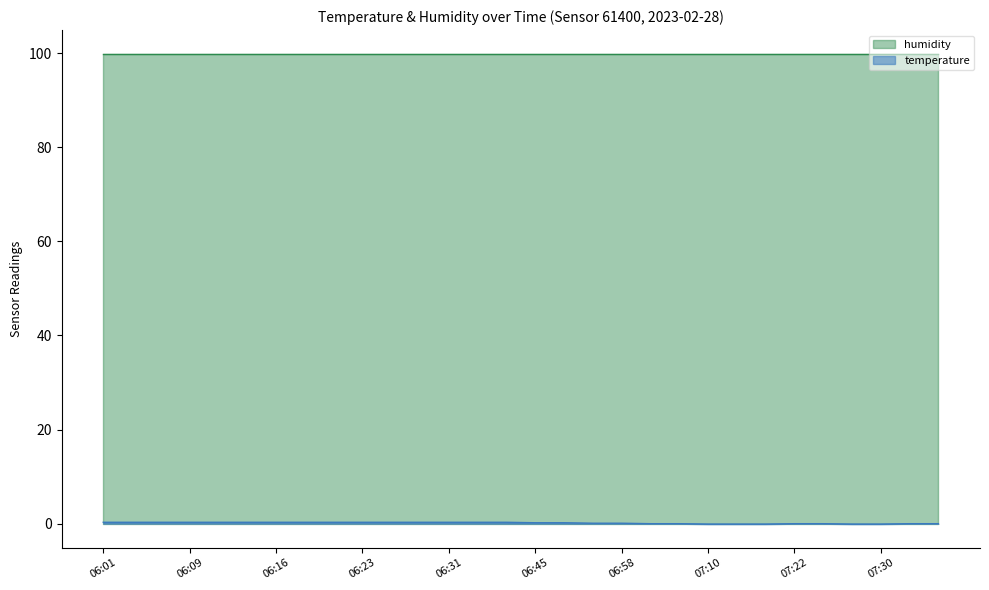

Rank the categories by value from highest to lowest.

06:01, 06:04, 06:06, 06:09, 06:11, 06:14, 06:16, 06:19, 06:21, 06:23, 06:26, 06:28, 06:31, 06:33, 06:36, 06:45, 06:48, 06:55, 06:58, 07:03, 07:05, 07:22, 07:25, 07:34, 07:37, 07:10, 07:12, 07:15, 07:27, 07:30